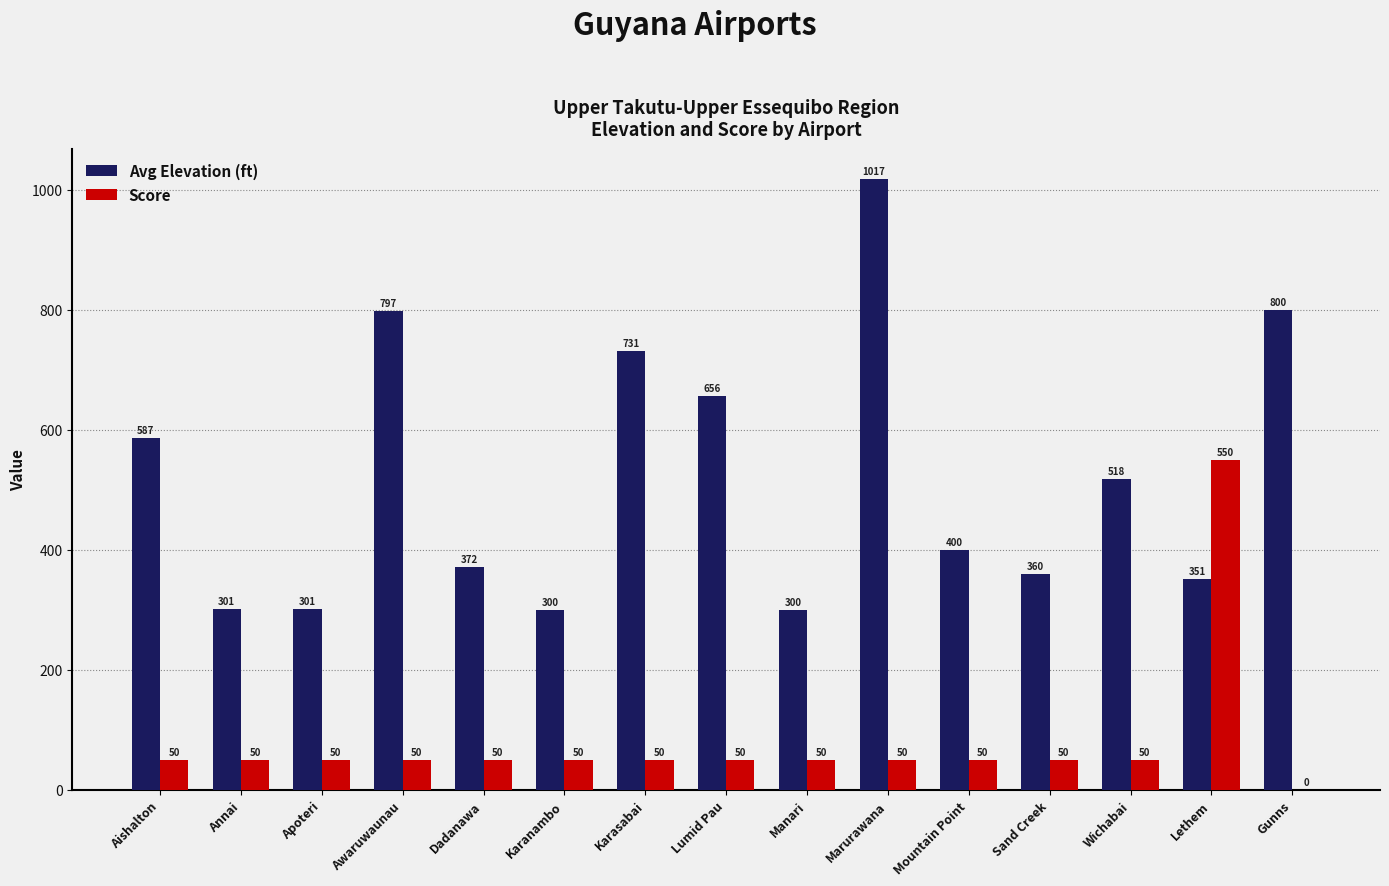

What is the maximum value shown in the chart?

1017